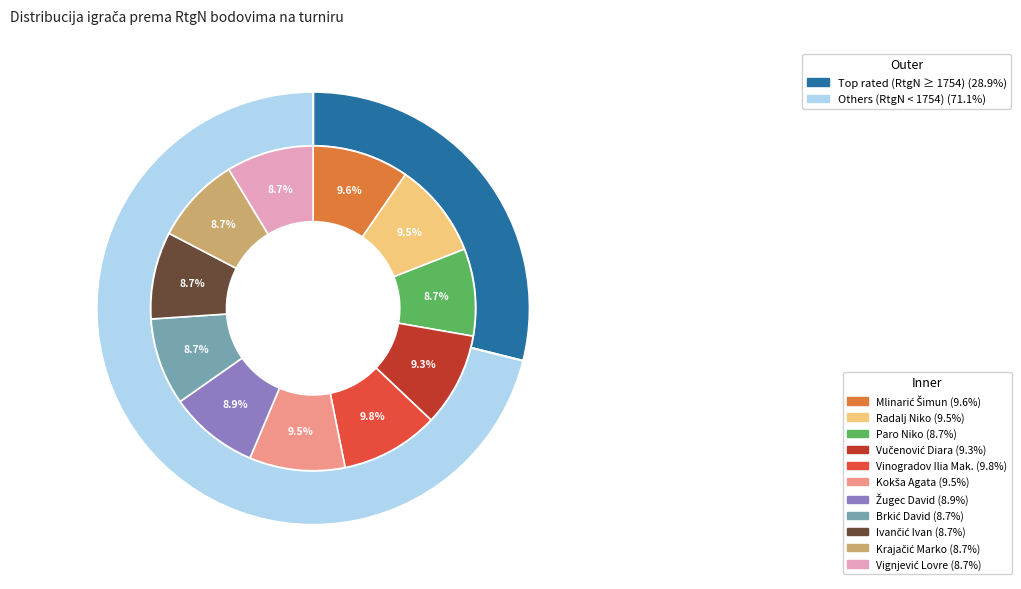

To the nearest percent, what portion does Žugec David represent?

9%